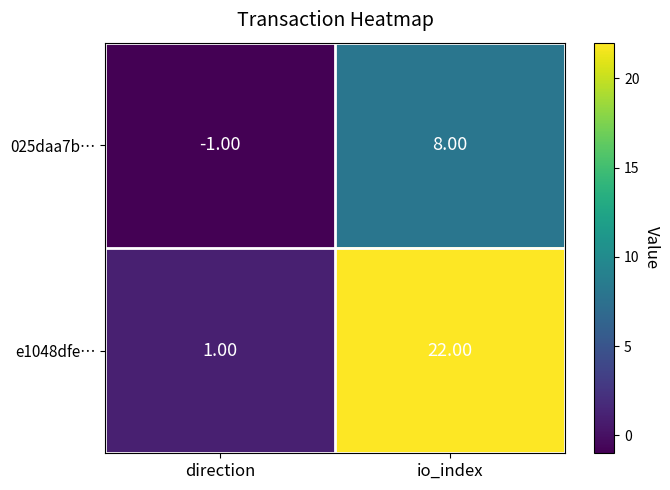

Which series has the largest total across all categories?

e1048dfe…